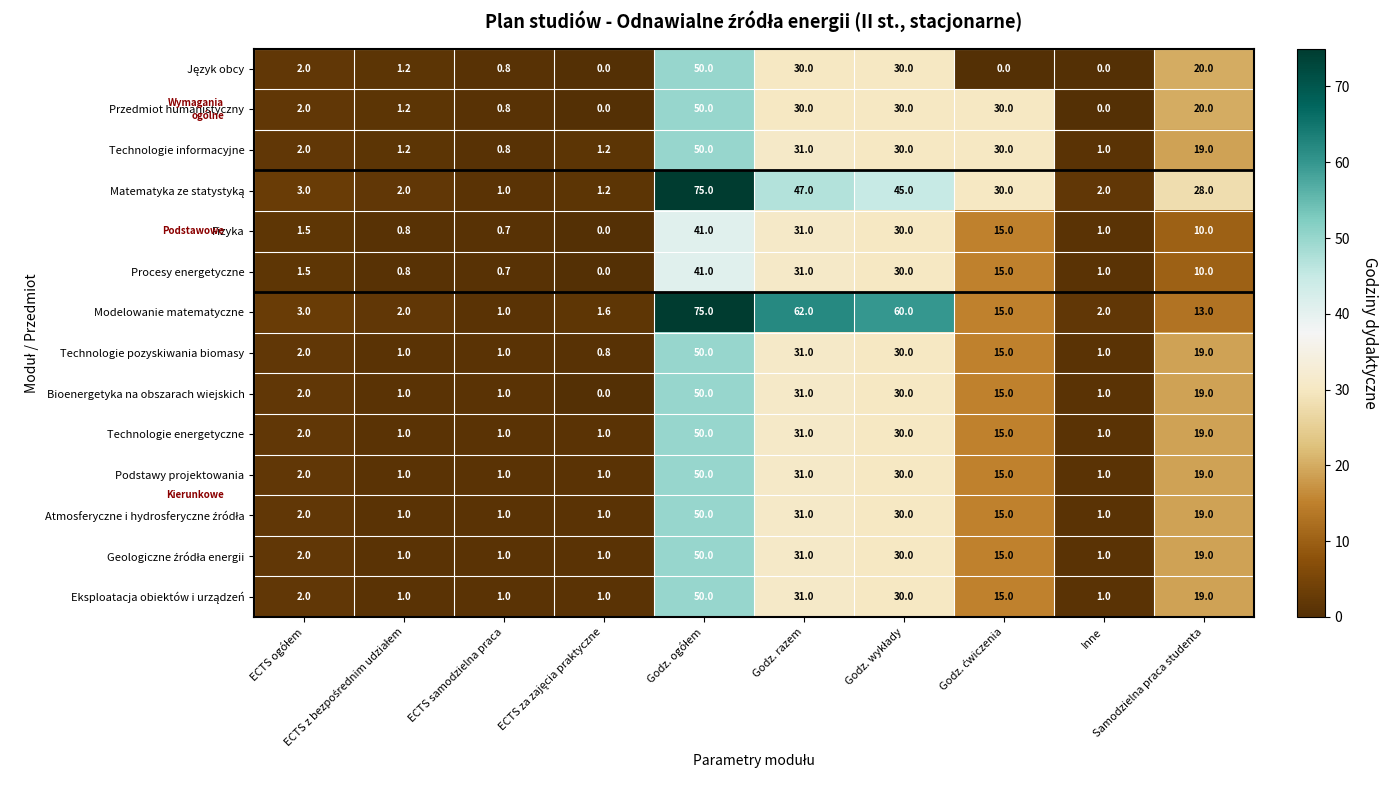

What is the maximum value shown in the chart?

75.0